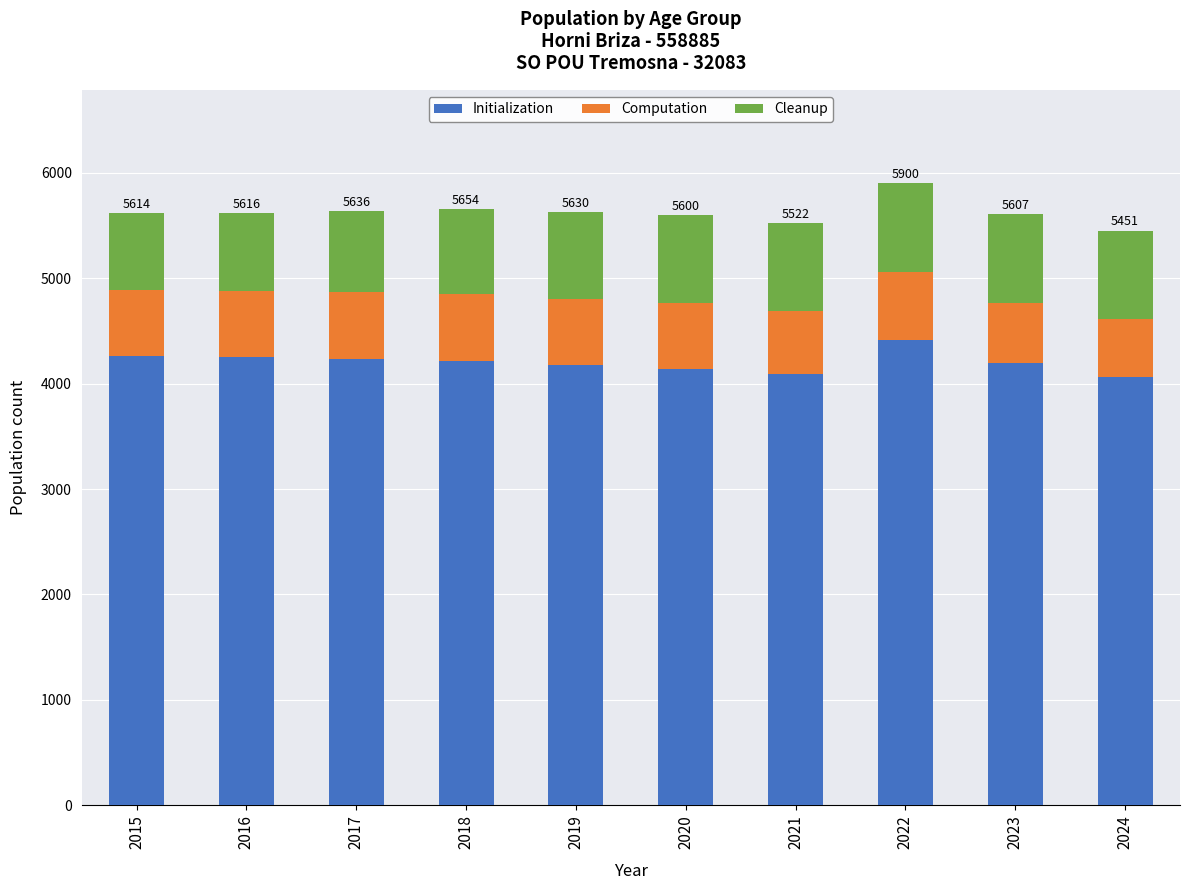

What is the total value across all series at 2023?

5607